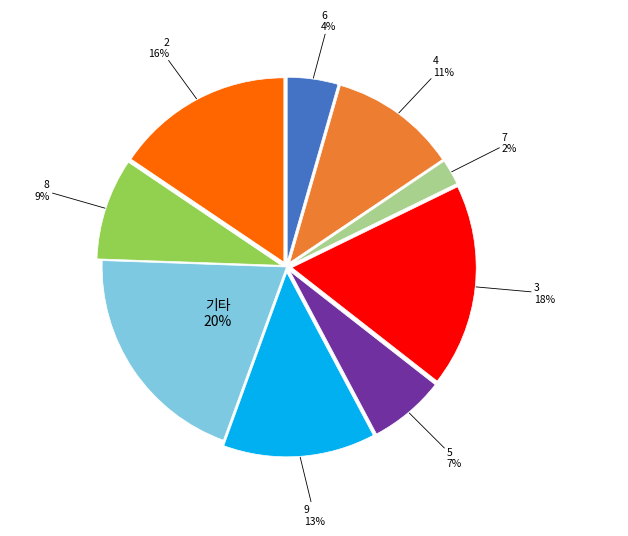

To the nearest percent, what is the difference between the largest and smallest slice percentages?

18%